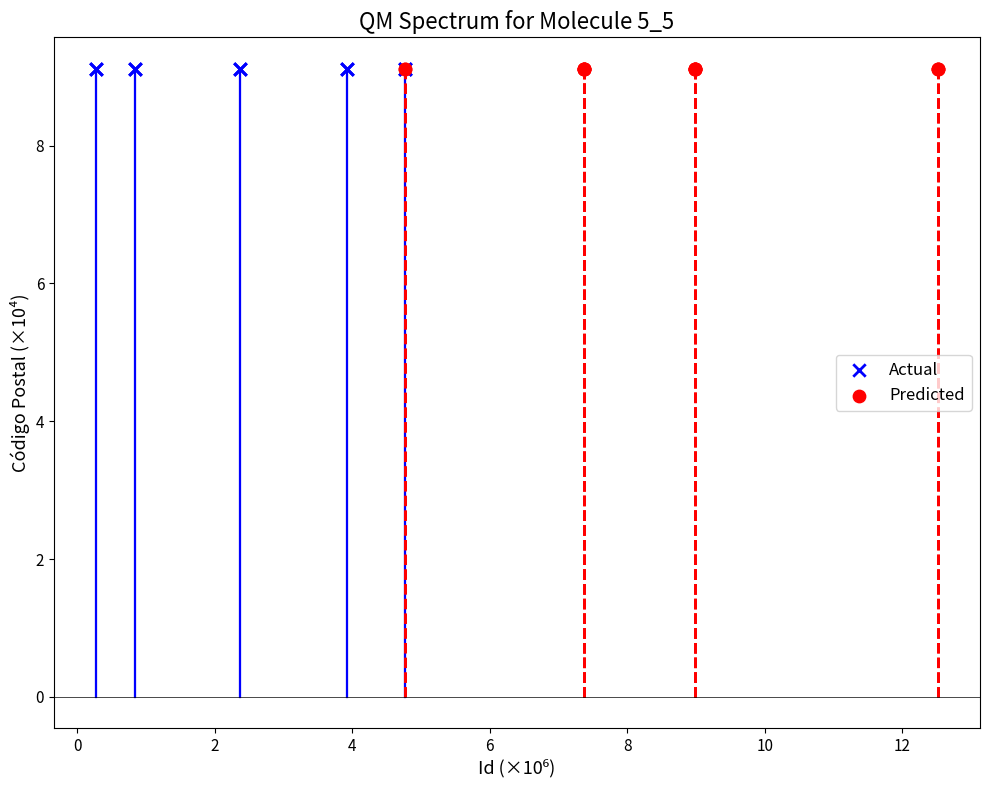

What are all the series names shown in the legend?

Actual, Predicted